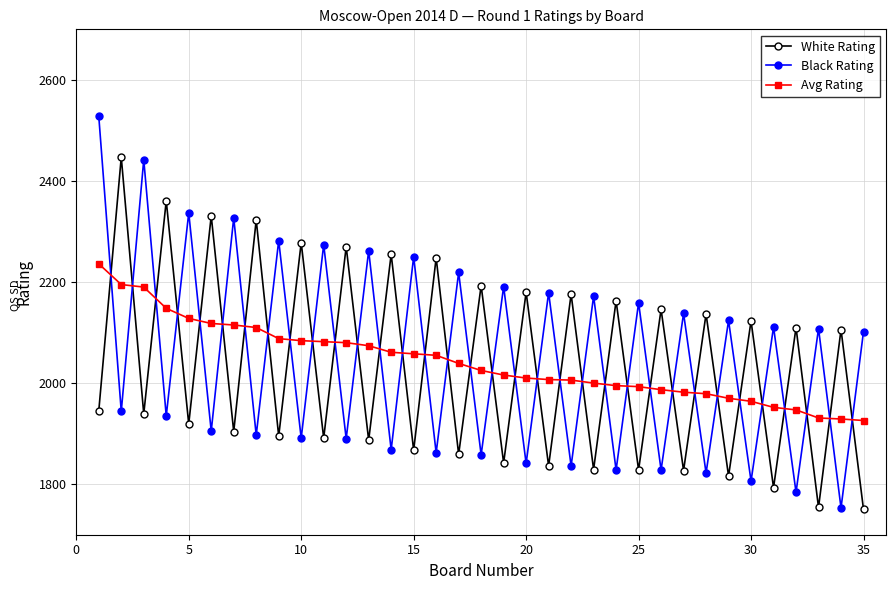

Rank the series by their maximum value, from highest to lowest.

Black Rating, White Rating, Avg Rating